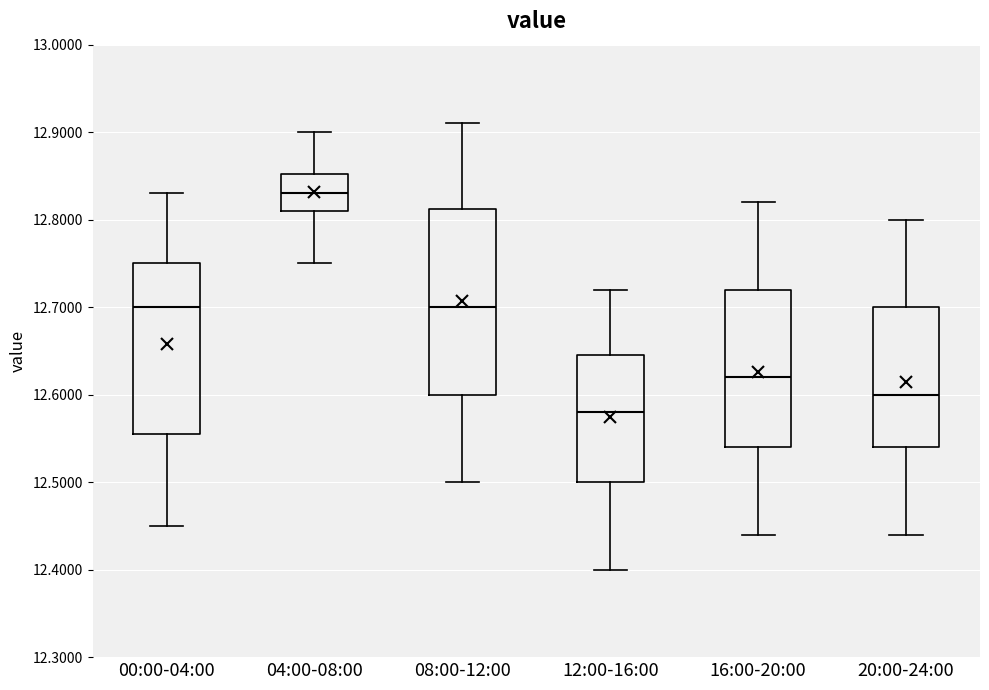

Which box has the lowest median line?

12:00-16:00